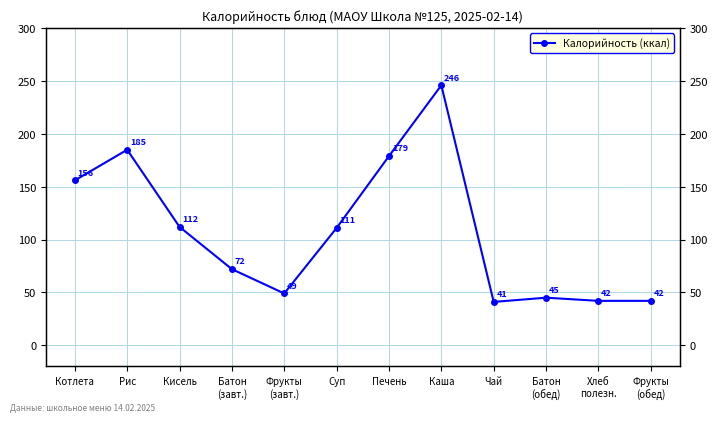

Between Кисель and Каша, which is larger?

Каша